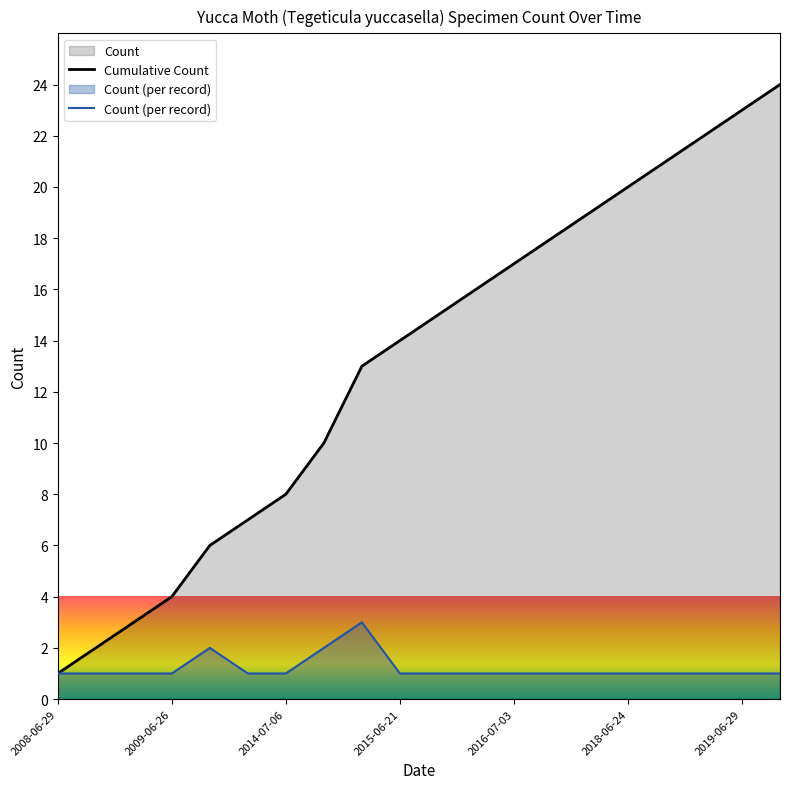

Rank the series by their maximum value, from lowest to highest.

Count (per record), Cumulative Count